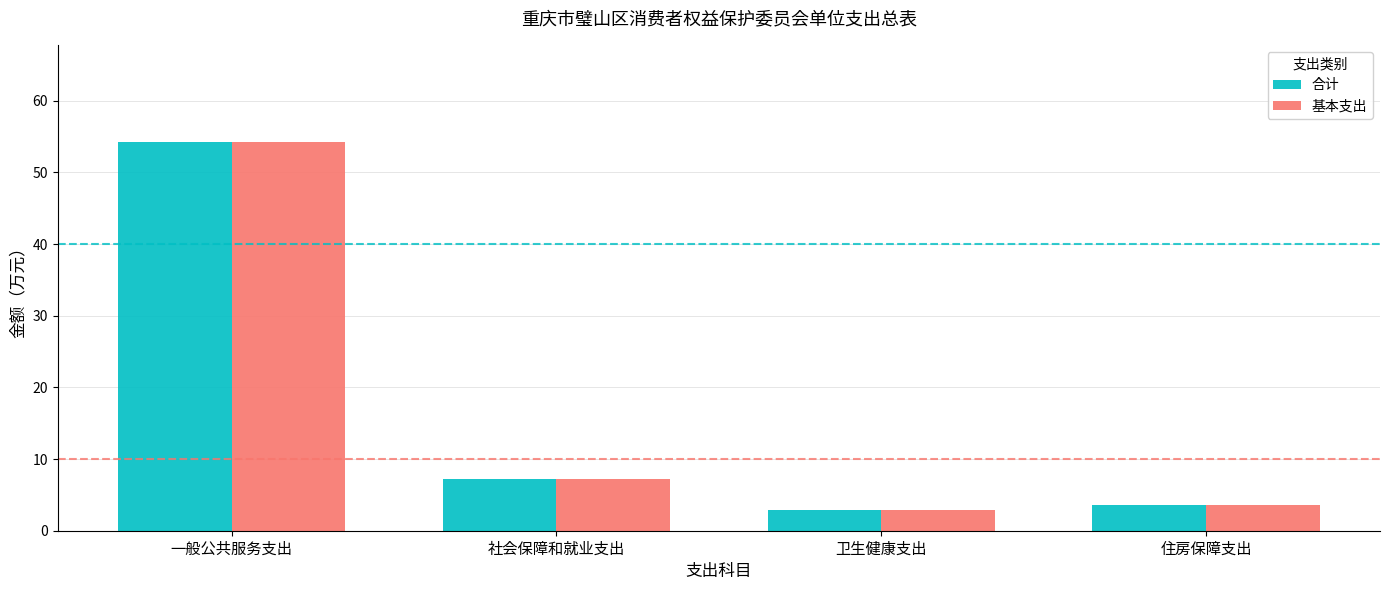

What is the difference between the maximum and minimum values in the 基本支出 series?

51.4